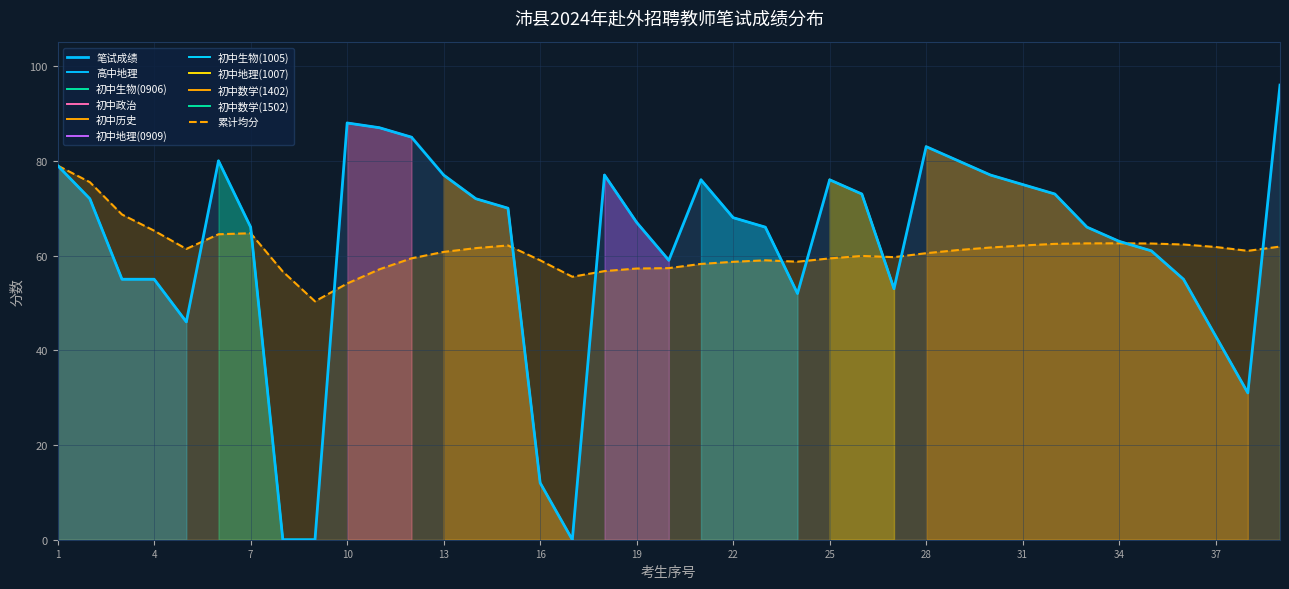

What is the greatest value displayed?

96